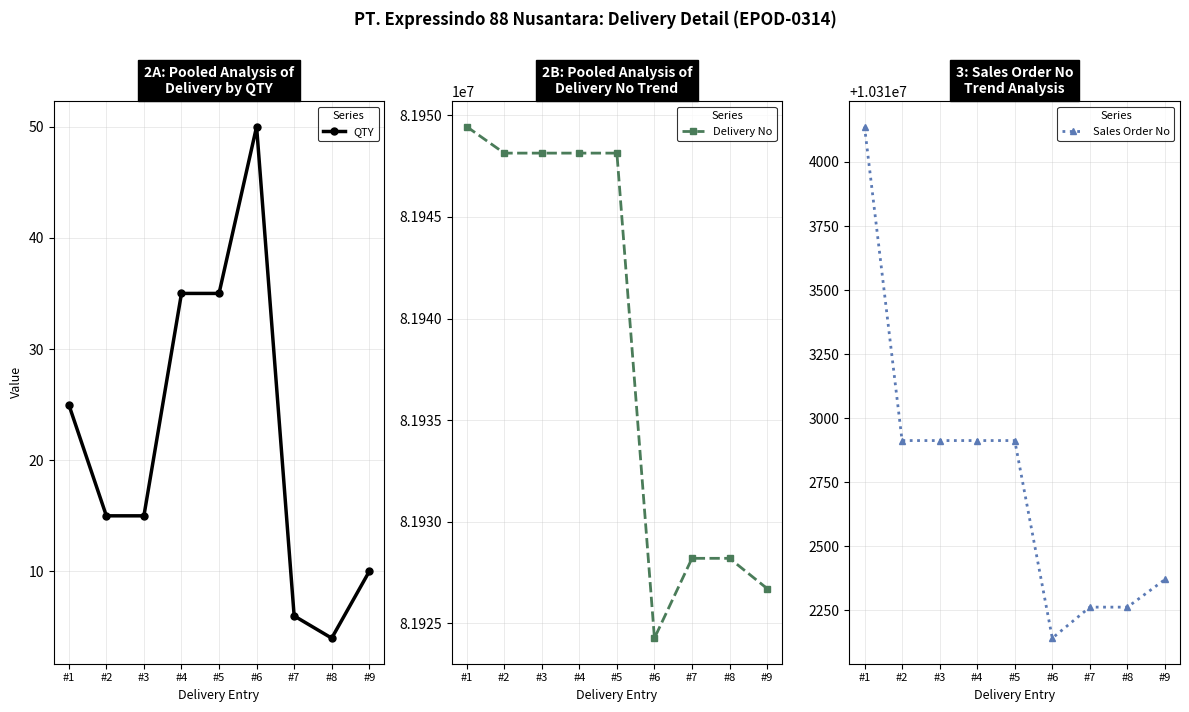

How many lines are shown in the chart?

3